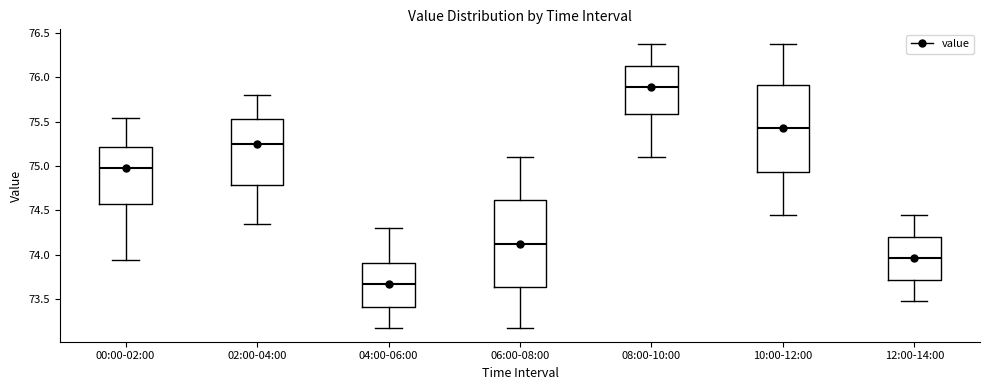

Which box has the lowest median line?

04:00-06:00